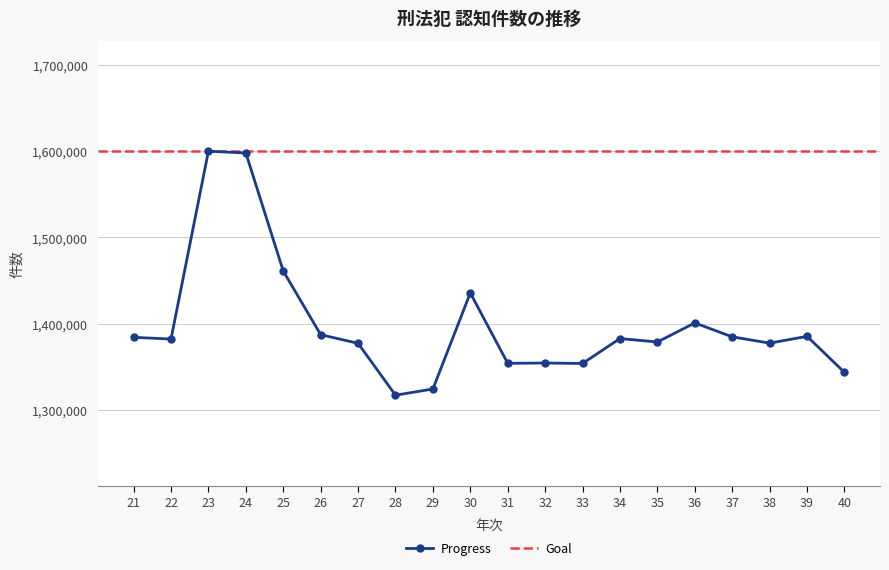

How many categories are shown in the chart?

20